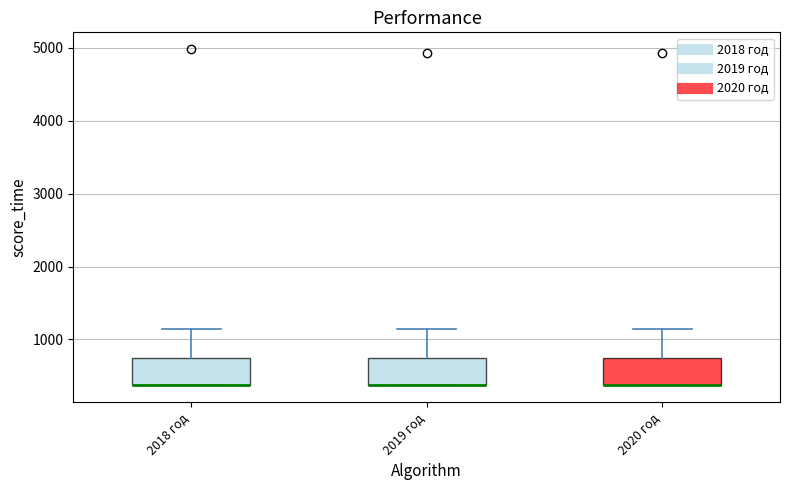

Reading left to right, transcribe this box plot: for each box, give where its median line is, the range the box spans, and where its two whiskers end, as read against the y-axis. The values are not printed on the chart, so give them approximately, as read against the axis.

2018 год: median 400 (drawn on the box's lower edge), box 400 to 800, whiskers 400 to 1200
2019 год: median 400 (drawn on the box's lower edge), box 400 to 700, whiskers 400 to 1100
2020 год: median 400 (drawn on the box's lower edge), box 400 to 700, whiskers 400 to 1100